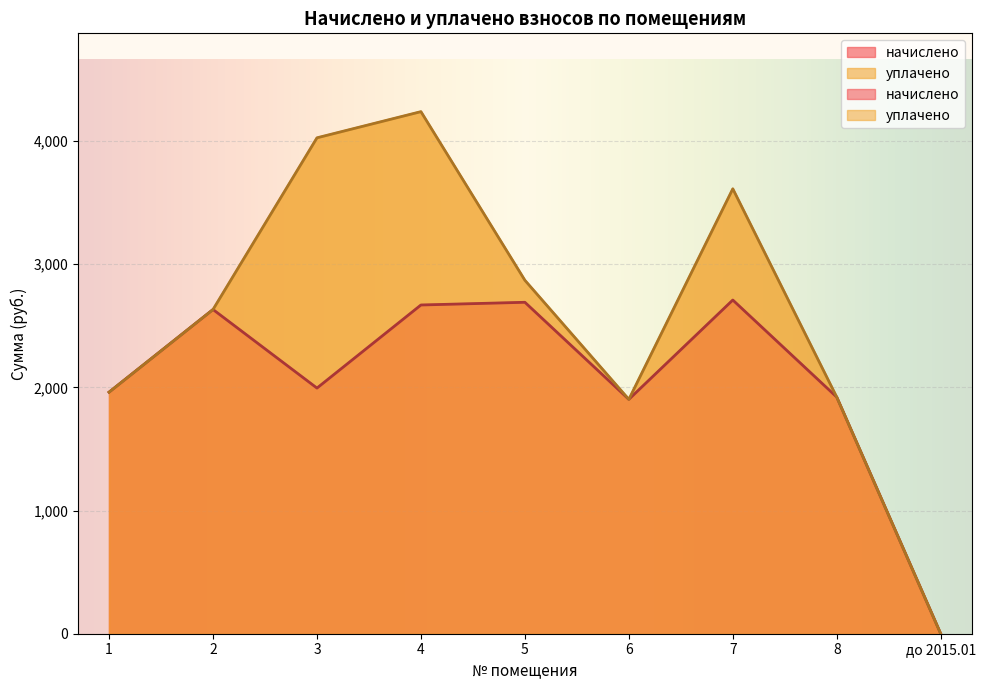

What value does the начислено series have at 2?

2632.2